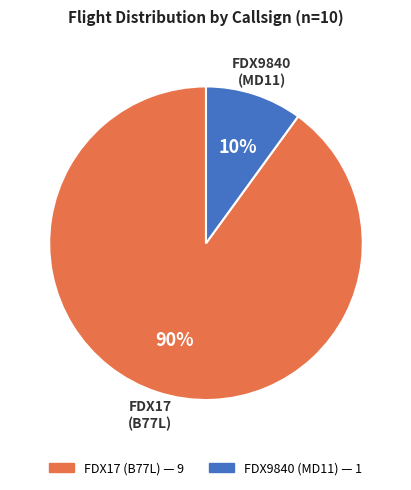

Which category accounts for the majority?

FDX17